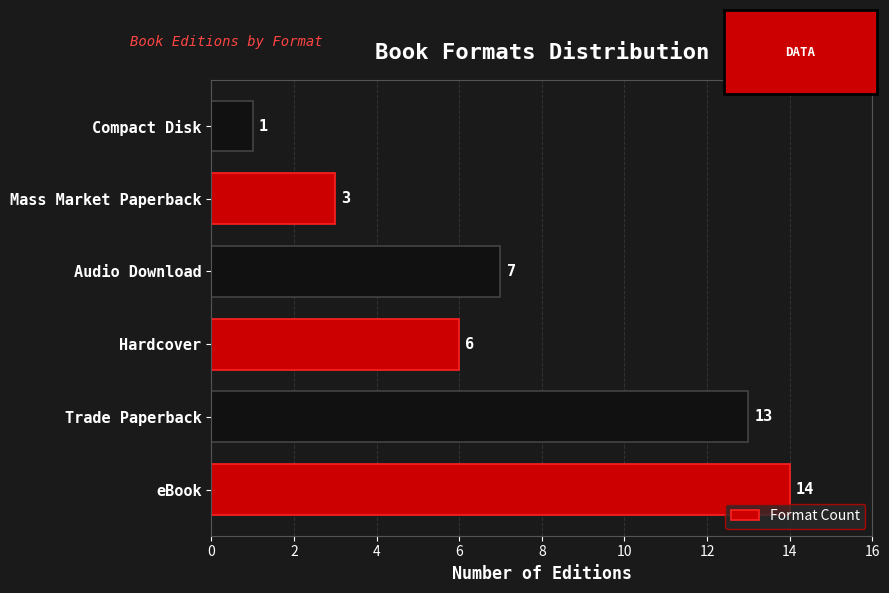

List the labels in order of value, largest first.

eBook, Trade Paperback, Audio Download, Hardcover, Mass Market Paperback, Compact Disk